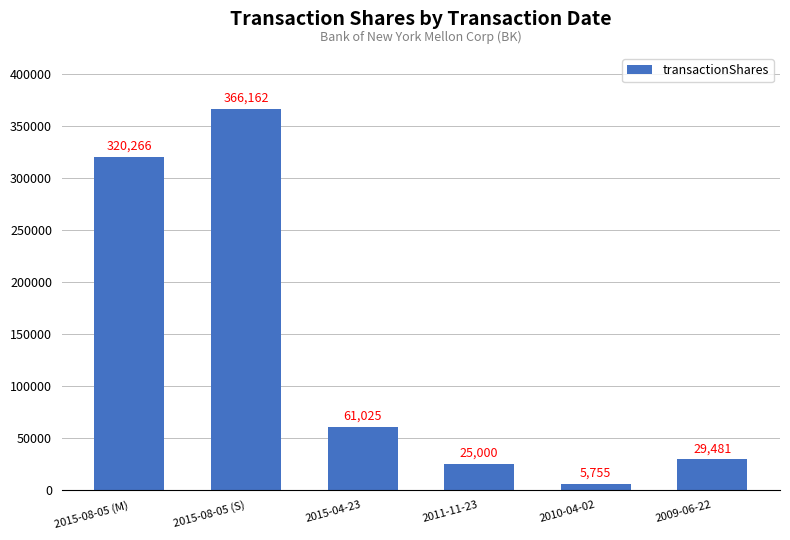

Which category has the highest value across all series?

2015-08-05 (S)